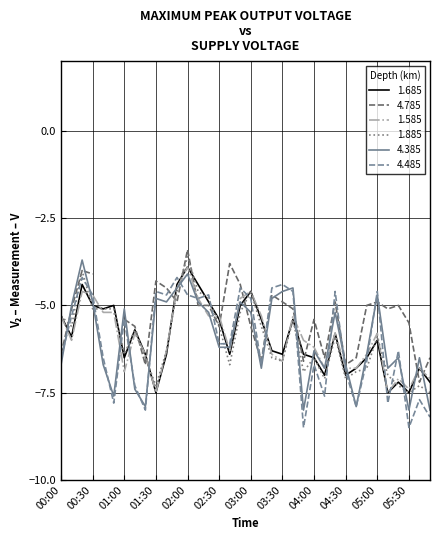

What is the sum of all 1.885 values?

-215.9